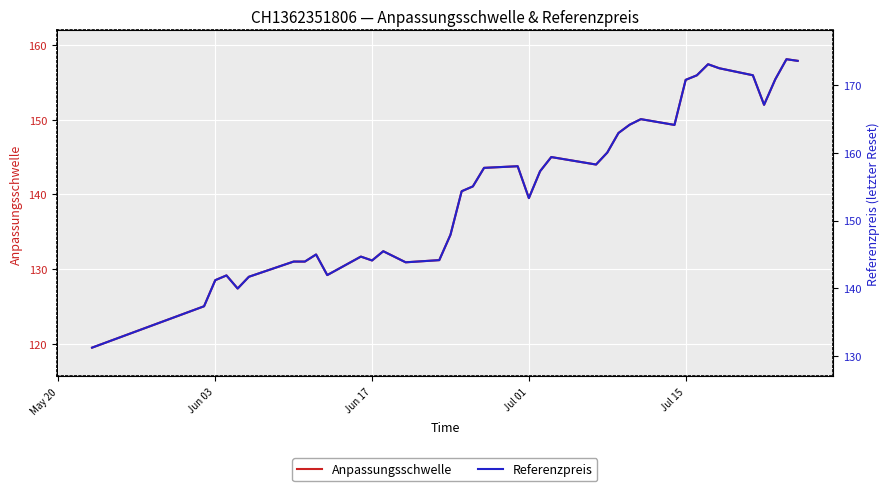

Which series has the largest range (max minus min)?

Referenzpreis